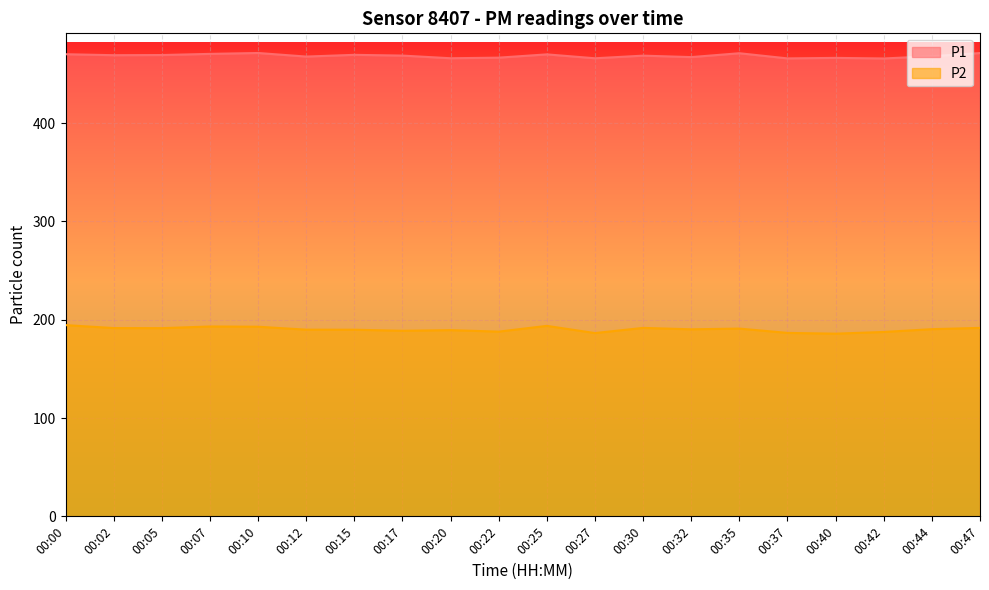

Is the value of P1 at 00:35 greater than the value of P2 at 00:22?

Yes